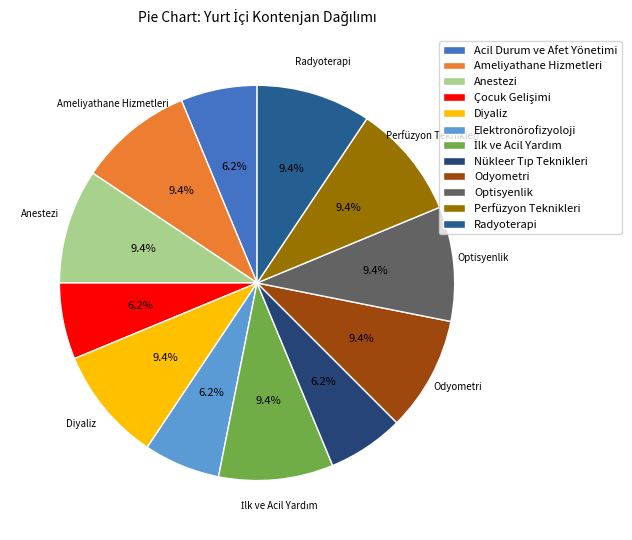

To the nearest percent, what is the average slice percentage?

8%